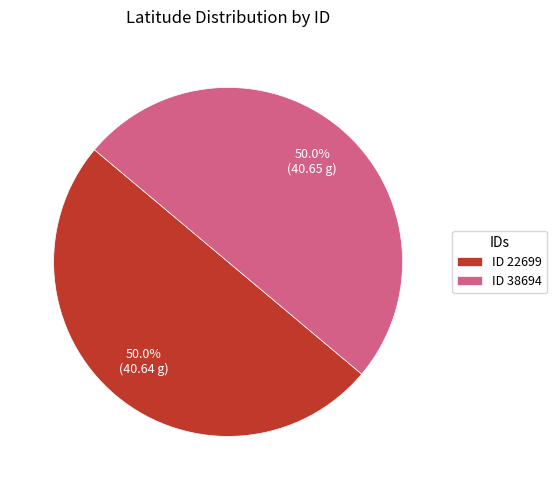

What percentage is NOT represented by ID 38694?

50.0%